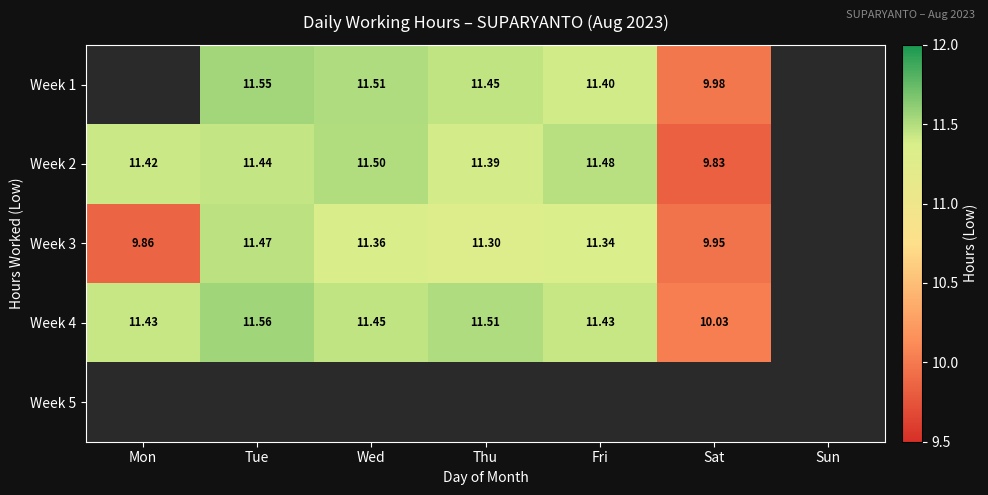

At which label is Week 4 closest to 10?

Sat